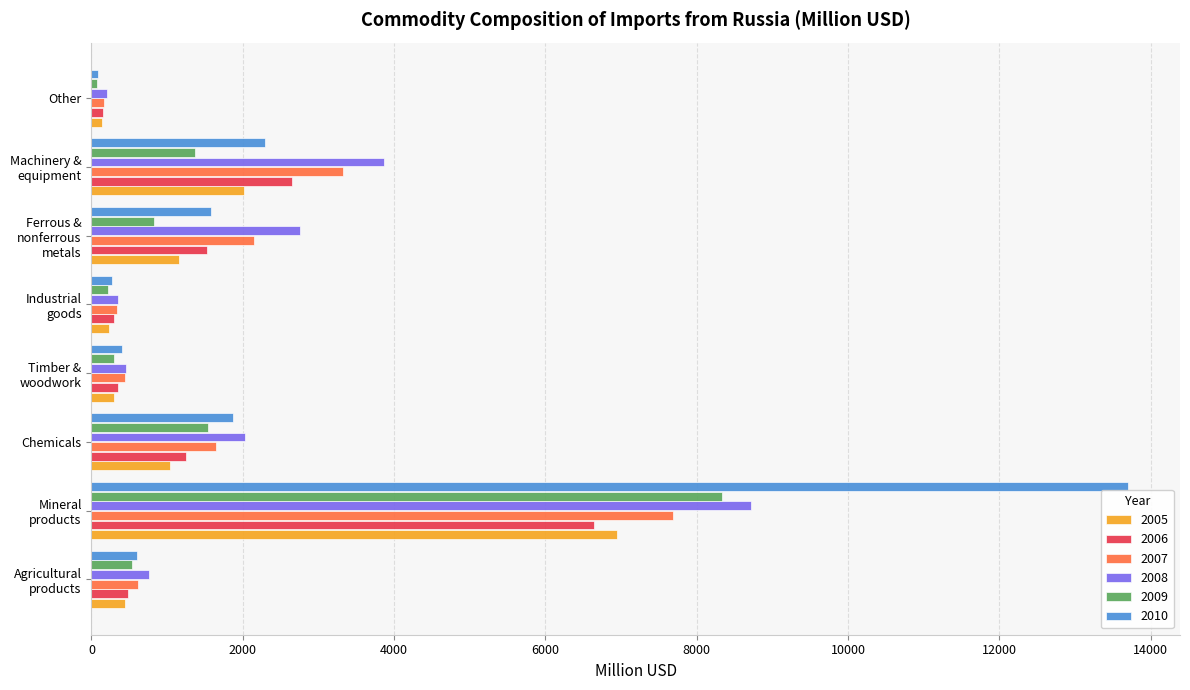

What is the difference between the maximum and minimum values in the 2007 series?

7519.1